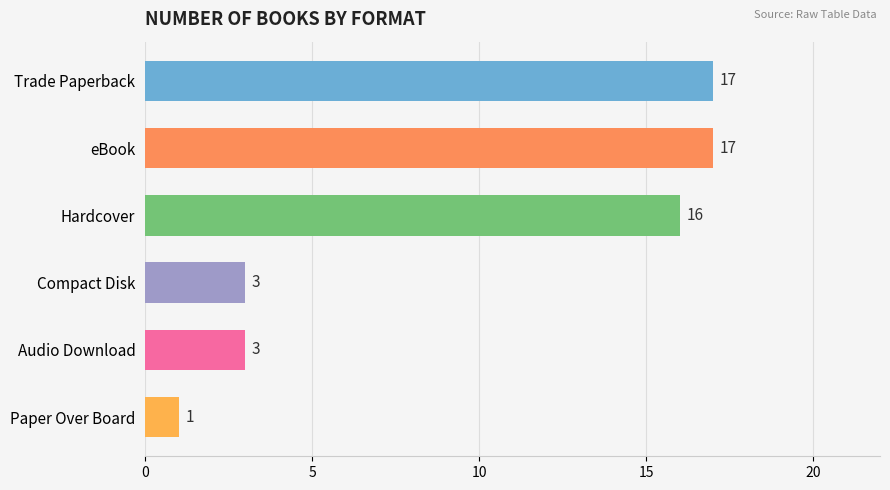

What is the change in value from eBook to Paper Over Board?

-16